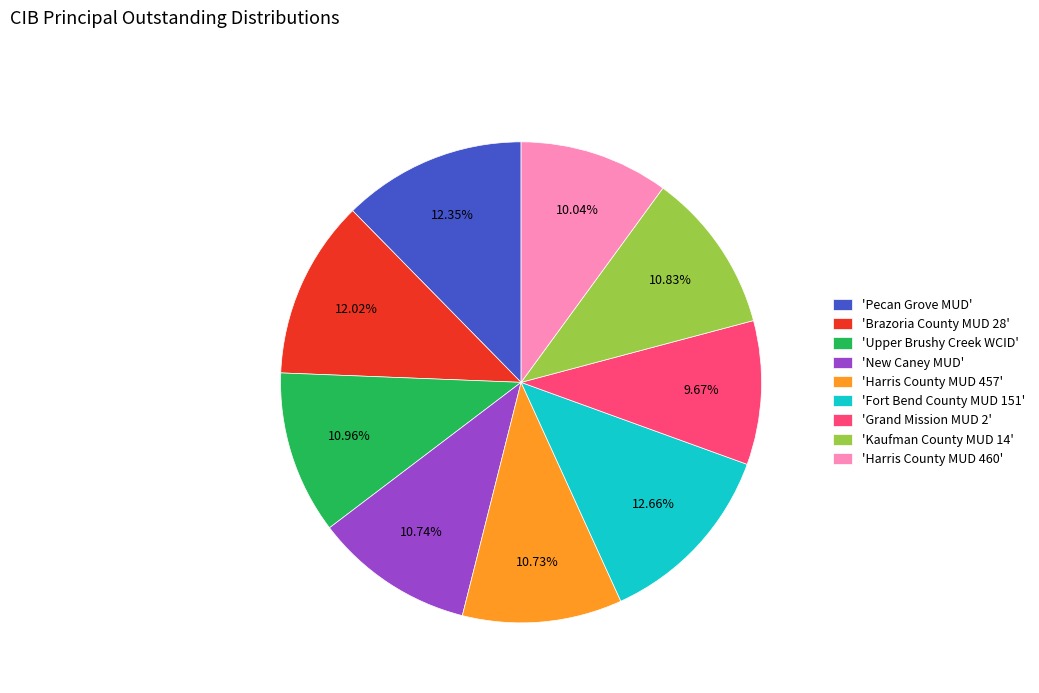

Is the sum of 'Upper Brushy Creek WCID' and 'Brazoria County MUD 28' greater than half?

No